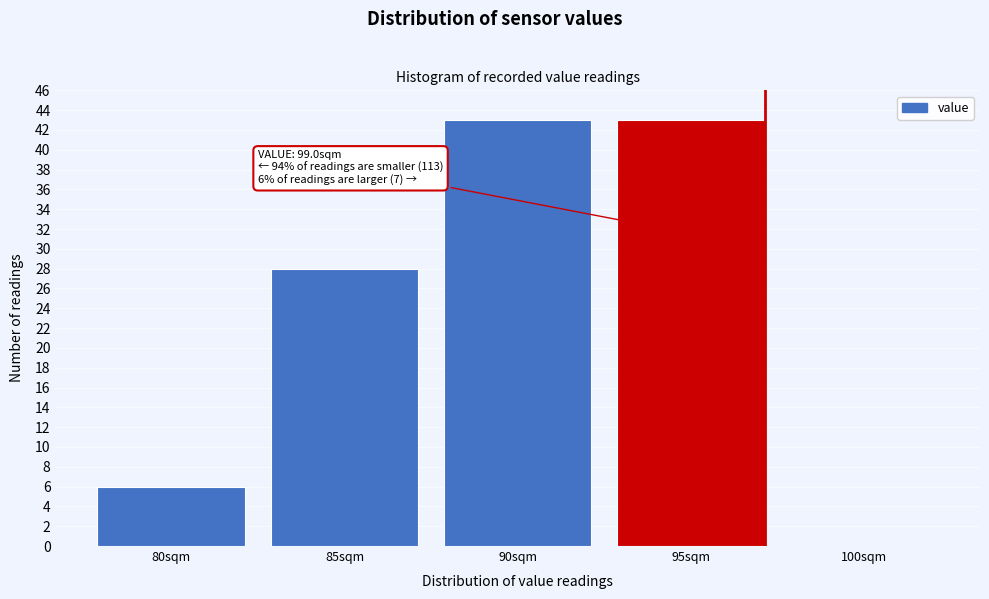

Reading right to left, extract all data points from this chart.

100sqm=0	95sqm=43	90sqm=43	85sqm=28	80sqm=6